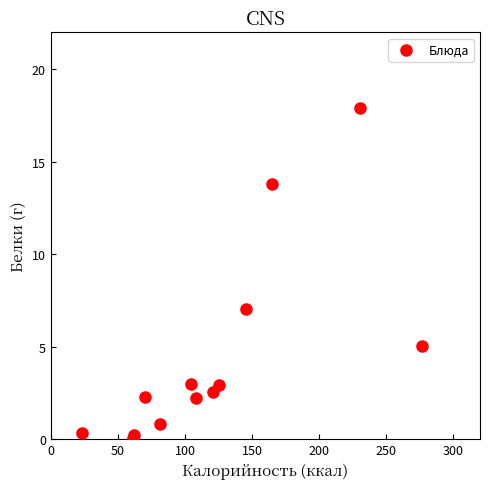

What Y value in the scatter plot is closest to 8?

7.0